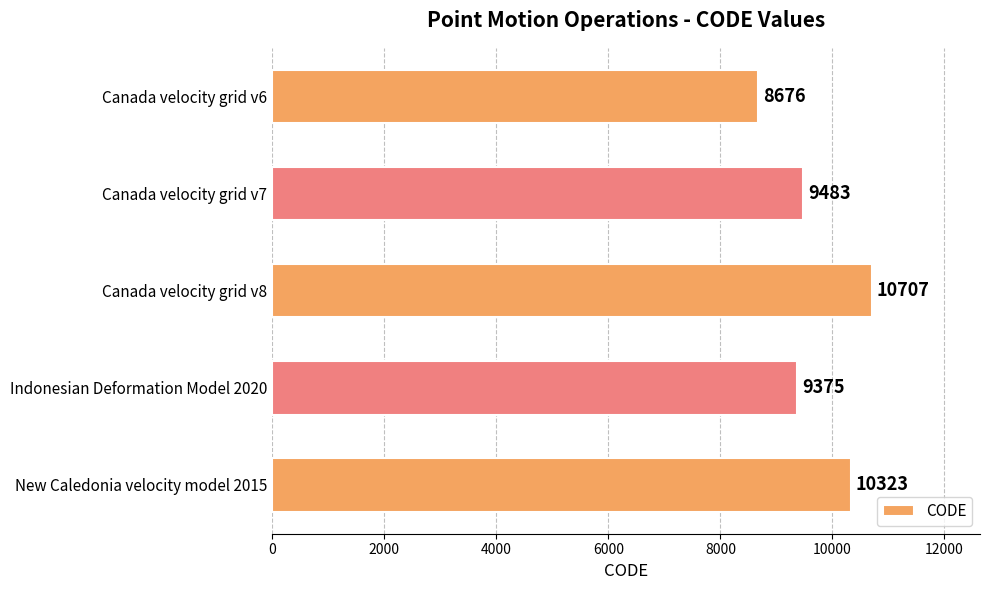

Which label corresponds to the largest value in the chart?

Canada velocity grid v8